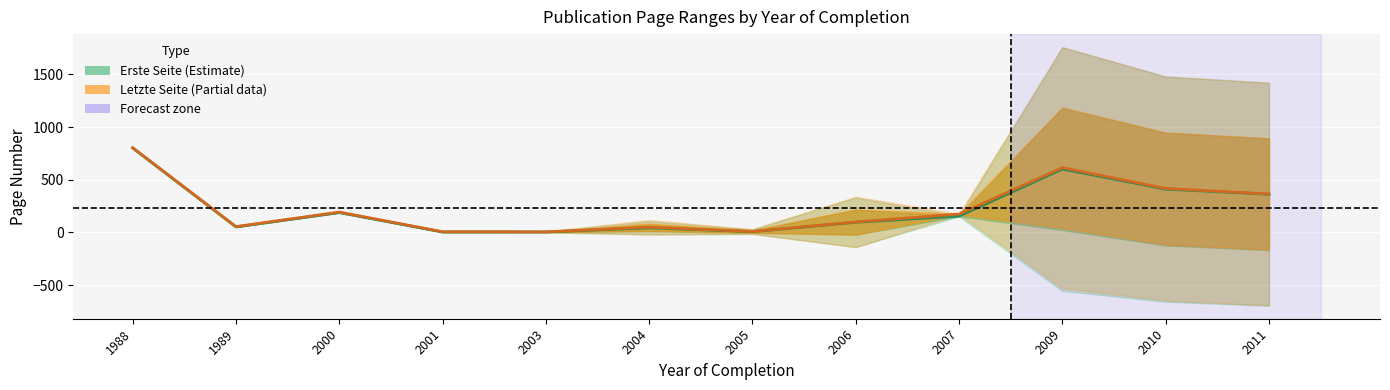

At which label does Erste Seite (Estimate) first exceed 155?

1988